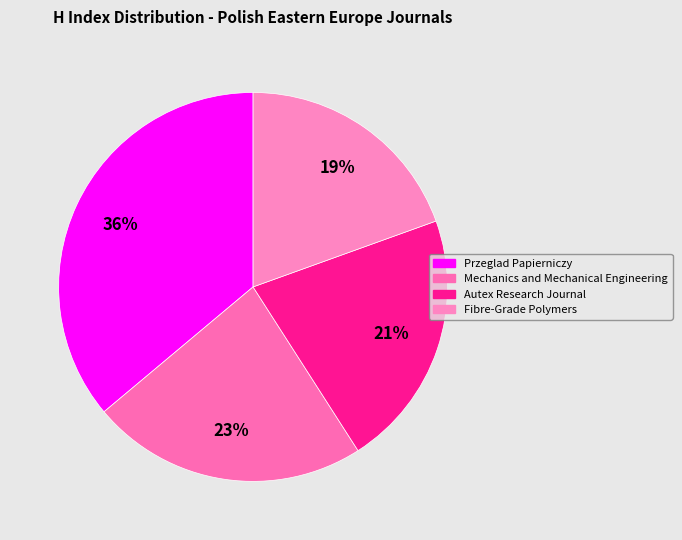

What portion of the pie excludes Fibre-Grade Polymers?

80.5%